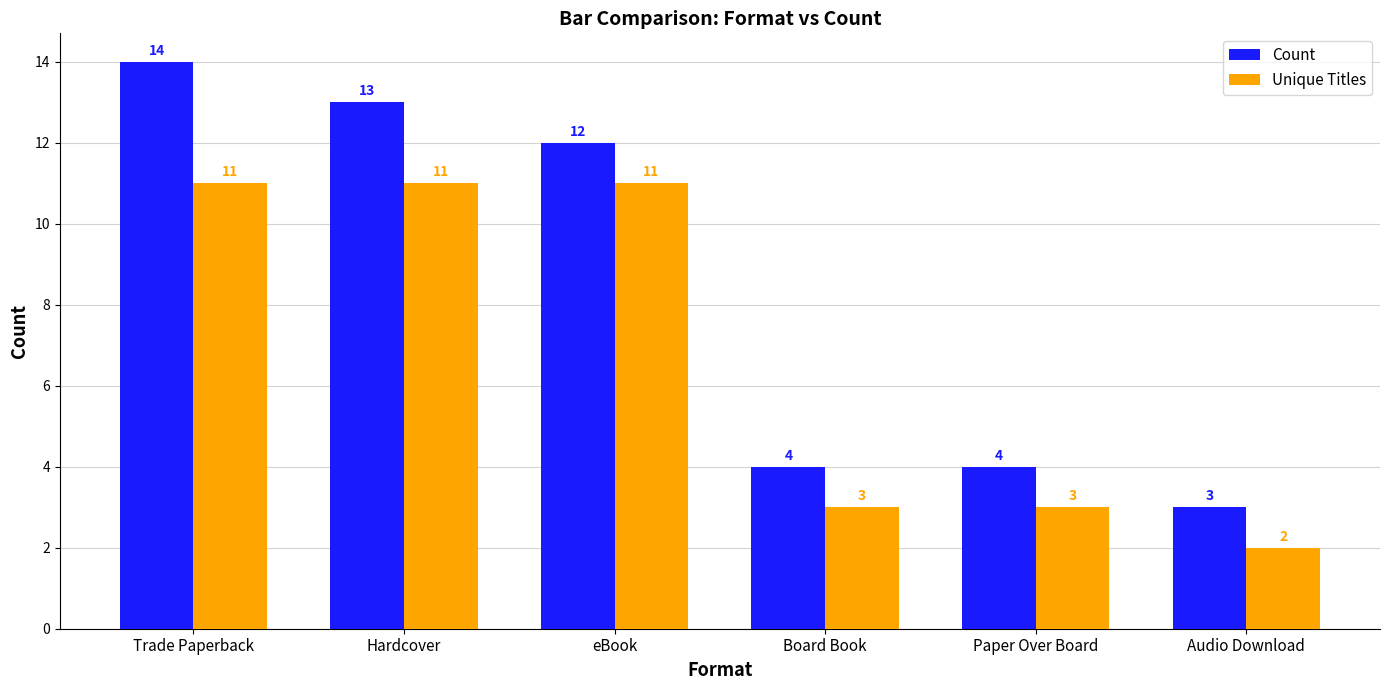

Is the value of Count at Board Book greater than the value of Unique Titles at Board Book?

Yes